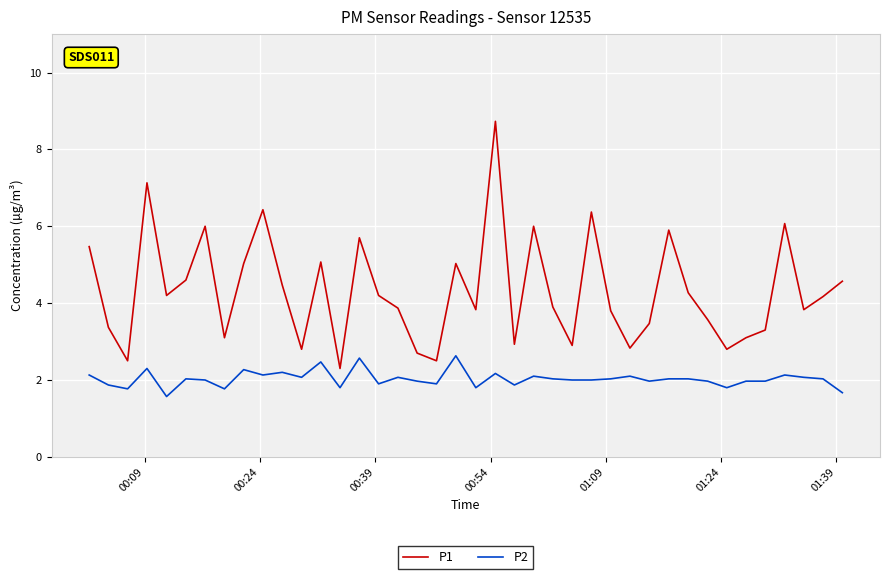

True or false: P1 and P2 cross at least once.

False